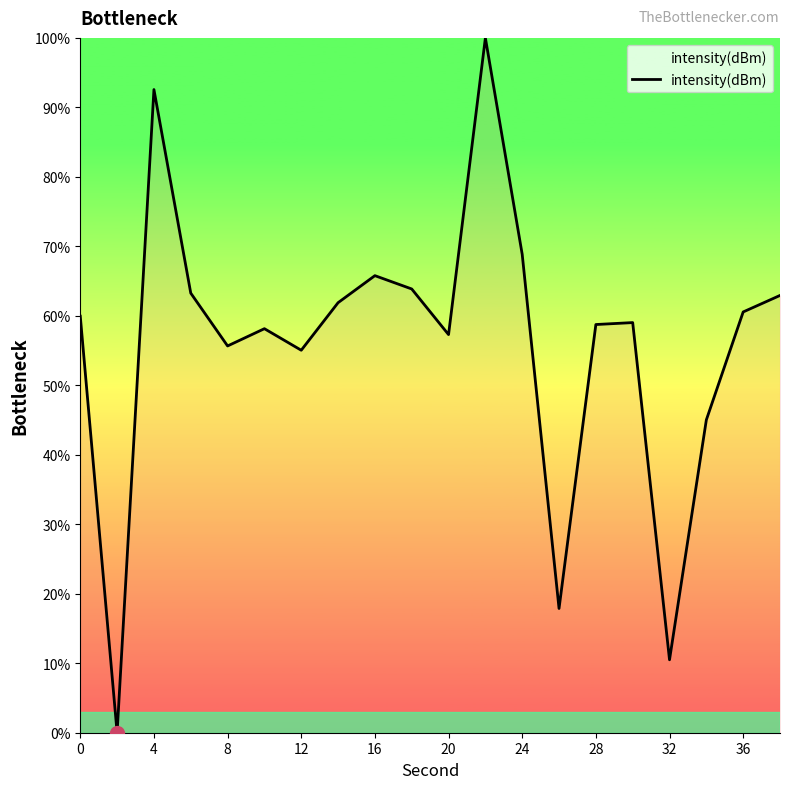

What is the average value?

55.8